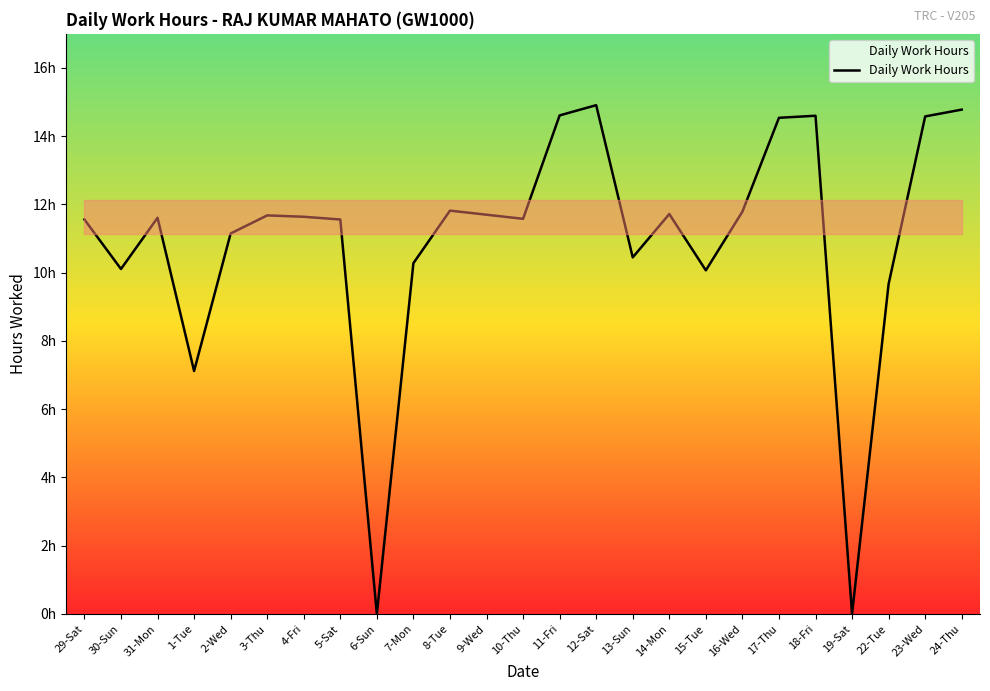

What is the change in value from 1-Tue to 3-Thu?

+4.6